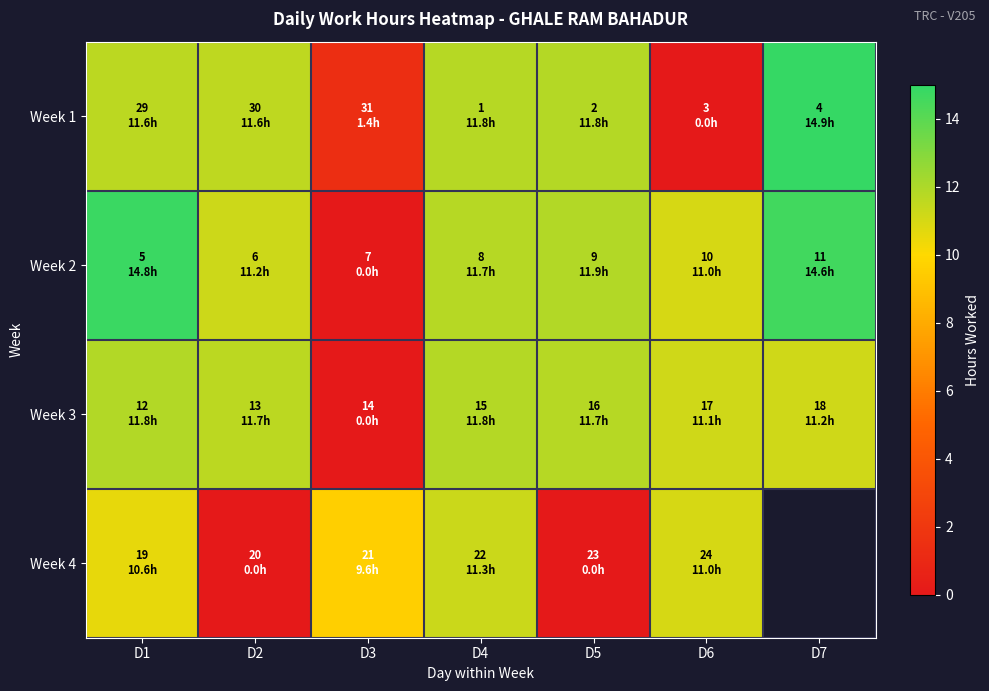

Rank the series by their average value, from highest to lowest.

Week 2, Week 3, Week 4, Week 1